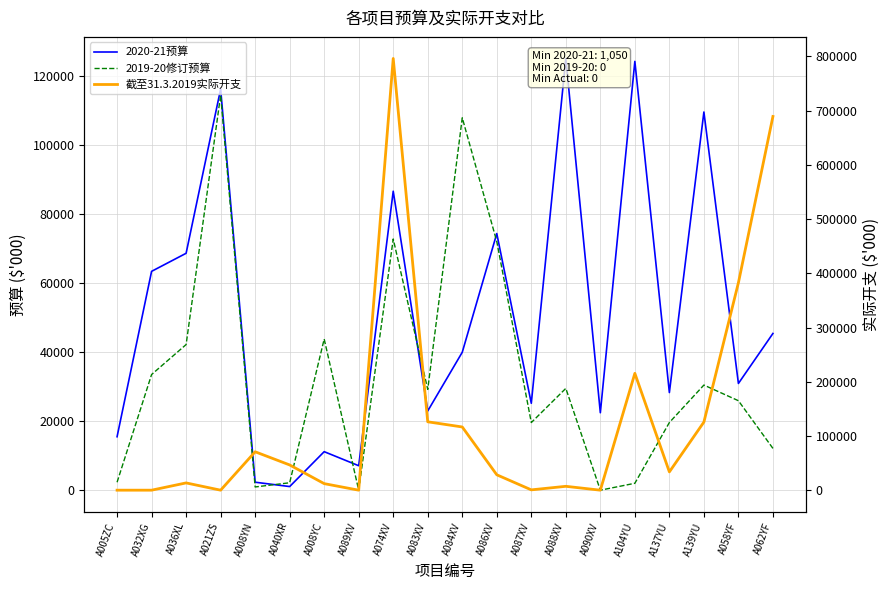

How many values in the 2019-20修订预算 series are below 29226?

10